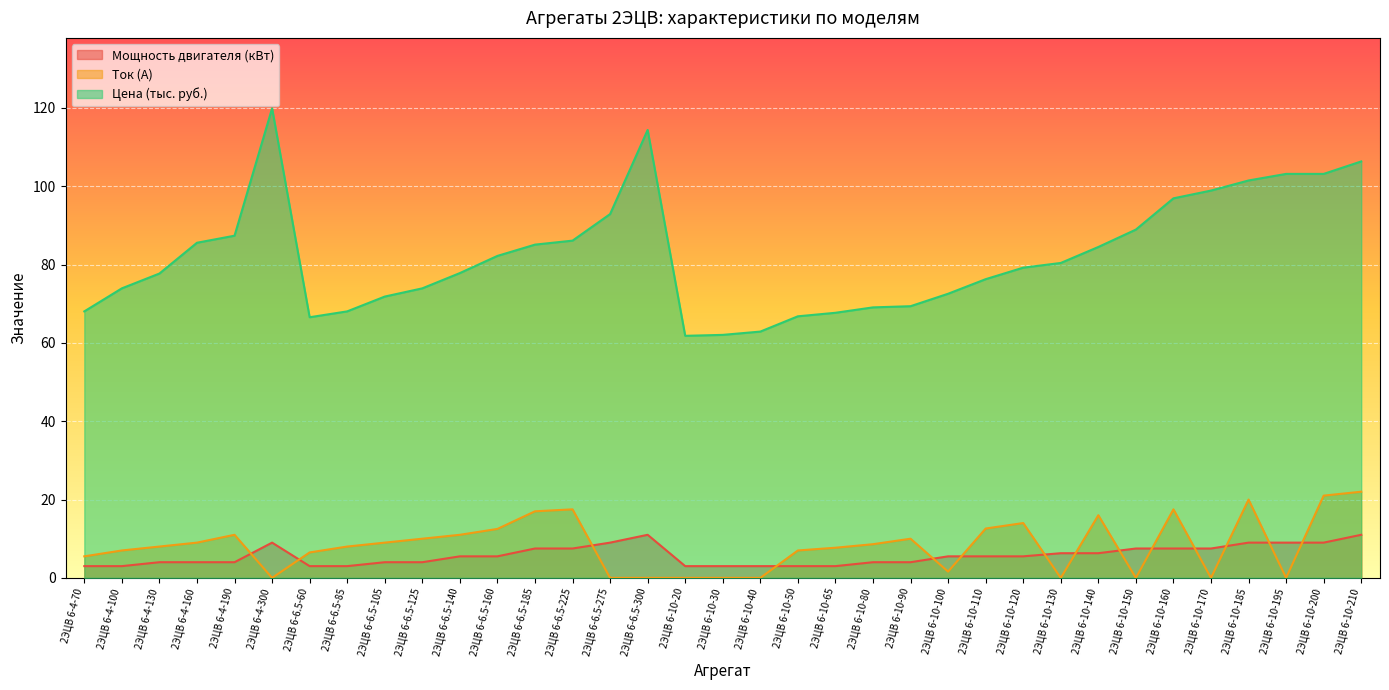

Reading left to right, list all the values displayed in this chart.

Мощность двигателя (кВт): 2ЭЦВ 6-4-70=3.0	2ЭЦВ 6-4-100=3.0	2ЭЦВ 6-4-130=4.0	2ЭЦВ 6-4-160=4.0	2ЭЦВ 6-4-190=4.0	2ЭЦВ 6-4-300=9.0	2ЭЦВ 6-6.5-60=3.0	2ЭЦВ 6-6.5-85=3.0	2ЭЦВ 6-6.5-105=4.0	2ЭЦВ 6-6.5-125=4.0	2ЭЦВ 6-6.5-140=5.5	2ЭЦВ 6-6.5-160=5.5	2ЭЦВ 6-6.5-185=7.5	2ЭЦВ 6-6.5-225=7.5	2ЭЦВ 6-6.5-275=9.0	2ЭЦВ 6-6.5-300=11.0	2ЭЦВ 6-10-20=3.0	2ЭЦВ 6-10-30=3.0	2ЭЦВ 6-10-40=3.0	2ЭЦВ 6-10-50=3.0	2ЭЦВ 6-10-65=3.0	2ЭЦВ 6-10-80=4.0	2ЭЦВ 6-10-90=4.0	2ЭЦВ 6-10-100=5.5	2ЭЦВ 6-10-110=5.5	2ЭЦВ 6-10-120=5.5	2ЭЦВ 6-10-130=6.3	2ЭЦВ 6-10-140=6.3	2ЭЦВ 6-10-150=7.5	2ЭЦВ 6-10-160=7.5	2ЭЦВ 6-10-170=7.5	2ЭЦВ 6-10-185=9.0	2ЭЦВ 6-10-195=9.0	2ЭЦВ 6-10-200=9.0	2ЭЦВ 6-10-210=11.0
Ток (А): 2ЭЦВ 6-4-70=5.5	2ЭЦВ 6-4-100=7.0	2ЭЦВ 6-4-130=8.0	2ЭЦВ 6-4-160=9.0	2ЭЦВ 6-4-190=11.0	2ЭЦВ 6-4-300=0.0	2ЭЦВ 6-6.5-60=6.5	2ЭЦВ 6-6.5-85=8.0	2ЭЦВ 6-6.5-105=9.0	2ЭЦВ 6-6.5-125=10.0	2ЭЦВ 6-6.5-140=11.0	2ЭЦВ 6-6.5-160=12.5	2ЭЦВ 6-6.5-185=17.0	2ЭЦВ 6-6.5-225=17.5	2ЭЦВ 6-6.5-275=0.0	2ЭЦВ 6-6.5-300=0.0	2ЭЦВ 6-10-20=0.0	2ЭЦВ 6-10-30=0.0	2ЭЦВ 6-10-40=0.0	2ЭЦВ 6-10-50=7.0	2ЭЦВ 6-10-65=7.7	2ЭЦВ 6-10-80=8.6	2ЭЦВ 6-10-90=10.0	2ЭЦВ 6-10-100=1.6	2ЭЦВ 6-10-110=12.6	2ЭЦВ 6-10-120=14.0	2ЭЦВ 6-10-130=0.0	2ЭЦВ 6-10-140=16.0	2ЭЦВ 6-10-150=0.0	2ЭЦВ 6-10-160=17.5	2ЭЦВ 6-10-170=0.0	2ЭЦВ 6-10-185=20.0	2ЭЦВ 6-10-195=0.0	2ЭЦВ 6-10-200=21.0	2ЭЦВ 6-10-210=22.0
Цена (тыс. руб.): 2ЭЦВ 6-4-70=68.0	2ЭЦВ 6-4-100=73.9	2ЭЦВ 6-4-130=77.7	2ЭЦВ 6-4-160=85.6	2ЭЦВ 6-4-190=87.4	2ЭЦВ 6-4-300=119.9	2ЭЦВ 6-6.5-60=66.5	2ЭЦВ 6-6.5-85=68.0	2ЭЦВ 6-6.5-105=71.8	2ЭЦВ 6-6.5-125=73.9	2ЭЦВ 6-6.5-140=77.8	2ЭЦВ 6-6.5-160=82.2	2ЭЦВ 6-6.5-185=85.1	2ЭЦВ 6-6.5-225=86.1	2ЭЦВ 6-6.5-275=92.9	2ЭЦВ 6-6.5-300=114.4	2ЭЦВ 6-10-20=61.8	2ЭЦВ 6-10-30=62.0	2ЭЦВ 6-10-40=62.9	2ЭЦВ 6-10-50=66.8	2ЭЦВ 6-10-65=67.7	2ЭЦВ 6-10-80=69.1	2ЭЦВ 6-10-90=69.4	2ЭЦВ 6-10-100=72.5	2ЭЦВ 6-10-110=76.3	2ЭЦВ 6-10-120=79.2	2ЭЦВ 6-10-130=80.4	2ЭЦВ 6-10-140=84.5	2ЭЦВ 6-10-150=88.9	2ЭЦВ 6-10-160=96.9	2ЭЦВ 6-10-170=98.9	2ЭЦВ 6-10-185=101.5	2ЭЦВ 6-10-195=103.1	2ЭЦВ 6-10-200=103.1	2ЭЦВ 6-10-210=106.3